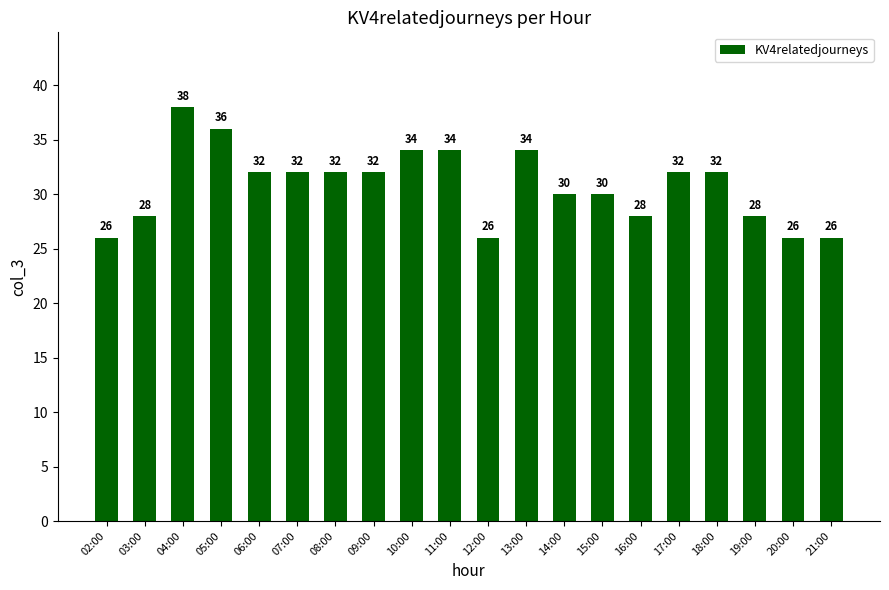

What is the label of the 12th bar from the left?

13:00